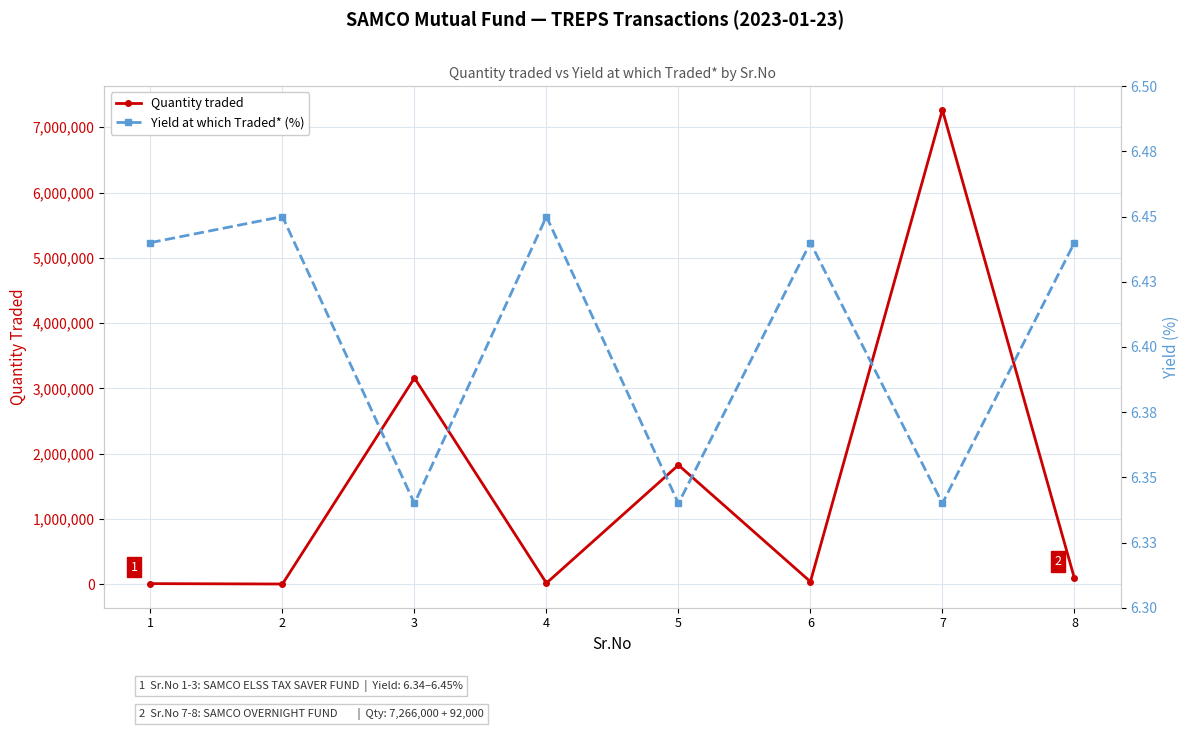

How many lines are shown in the chart?

2